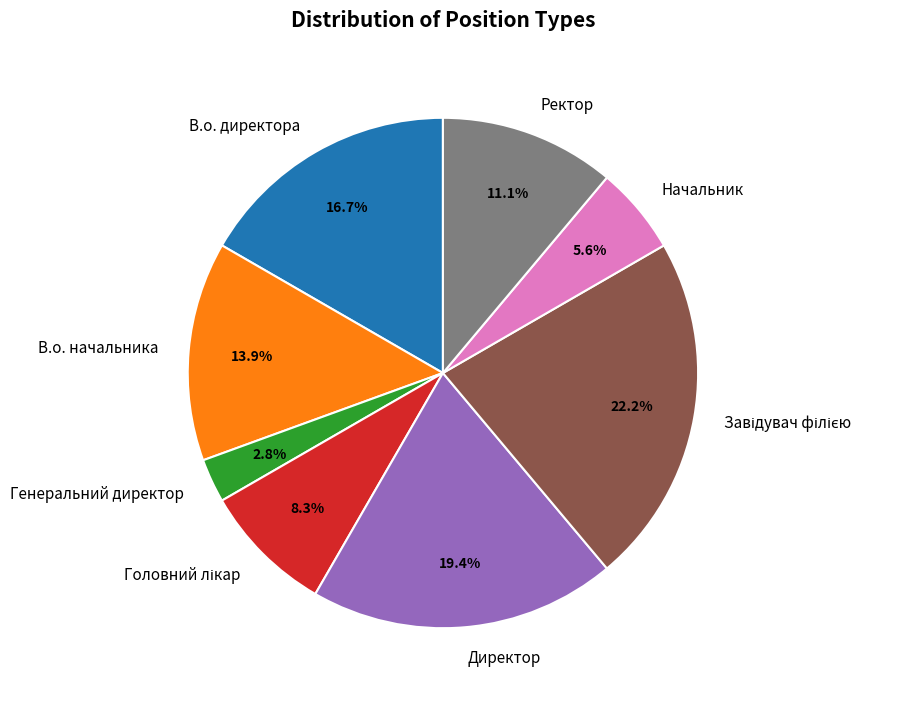

How much of the chart is everything except Директор?

80.6%